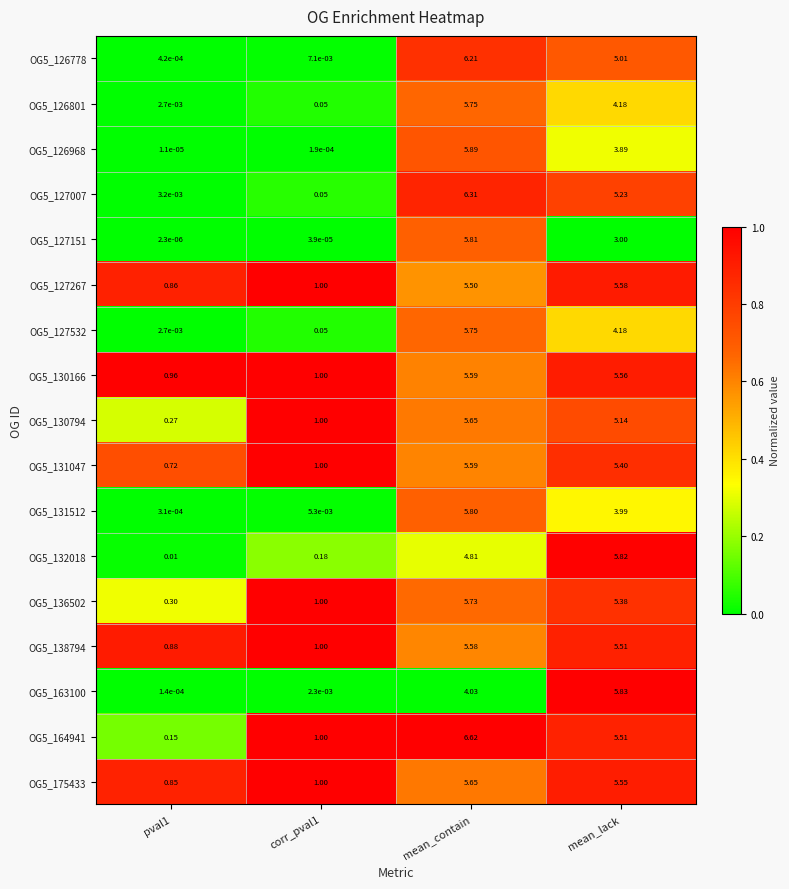

Which category has the lowest value across all series?

pval1